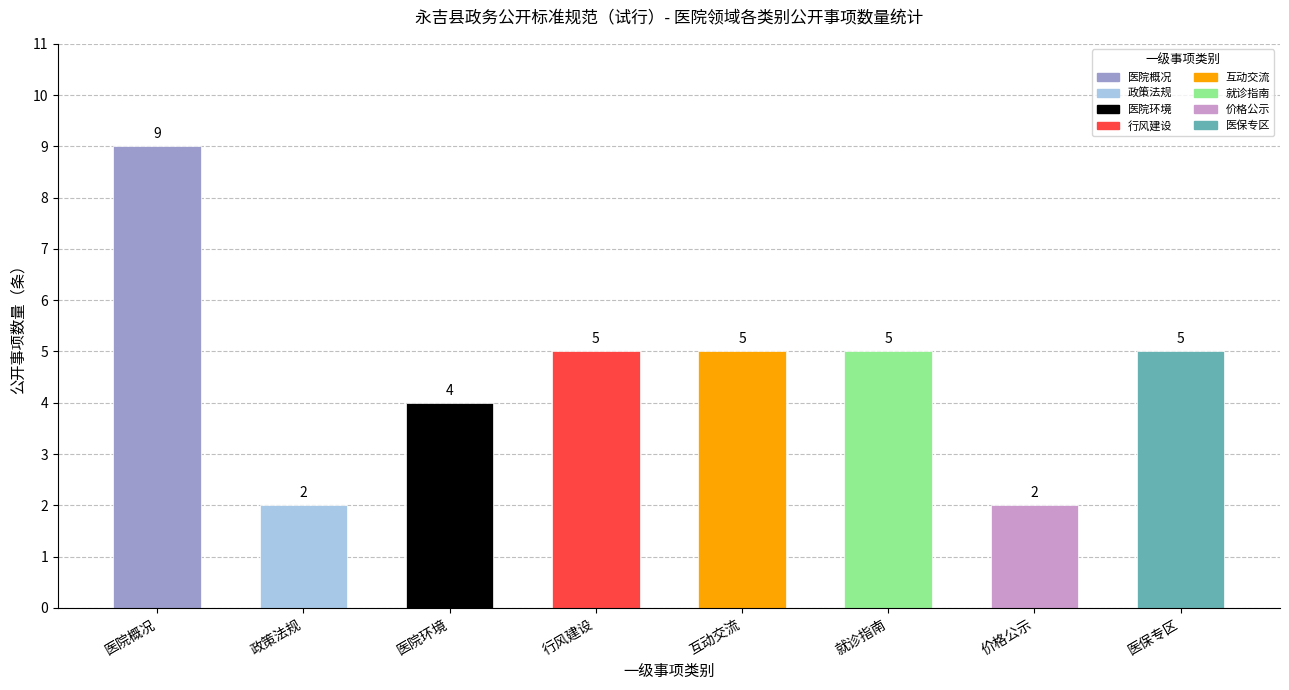

How many bars are there in total?

8